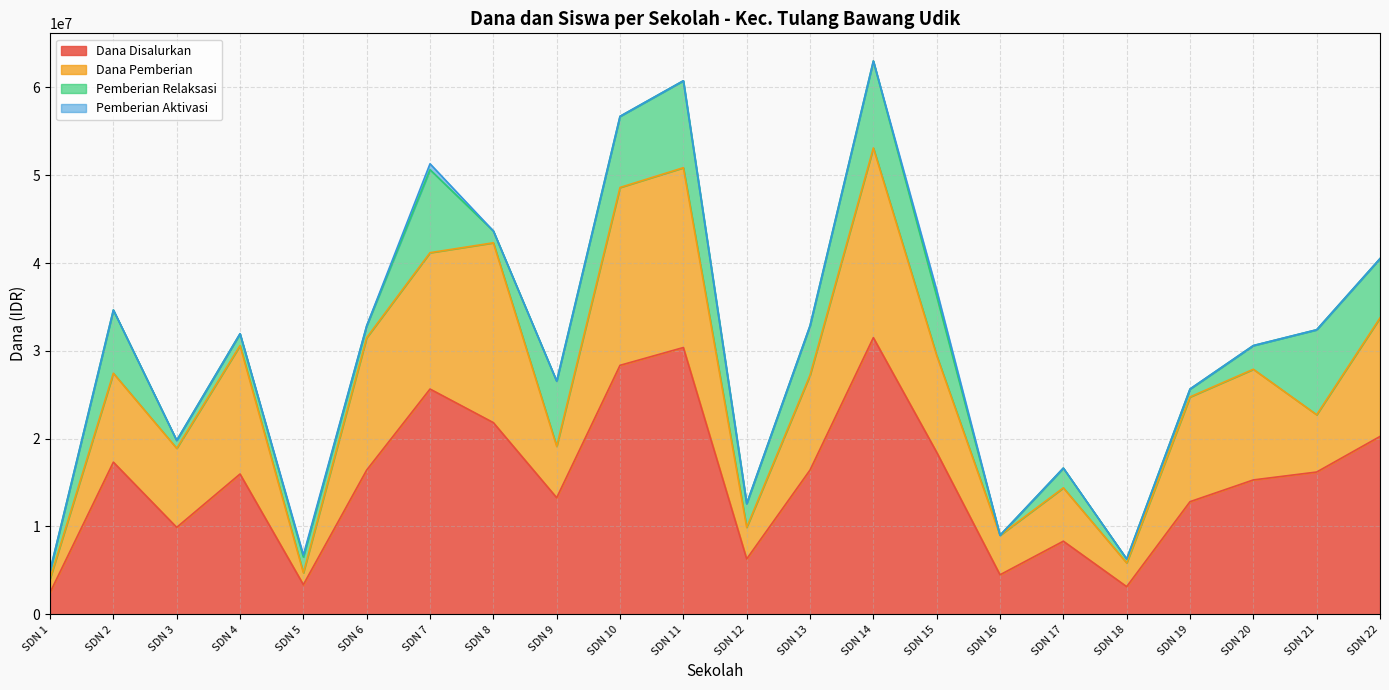

Is the value of Pemberian Aktivasi at SDN 3 greater than the value of Dana Pemberian at SDN 4?

No